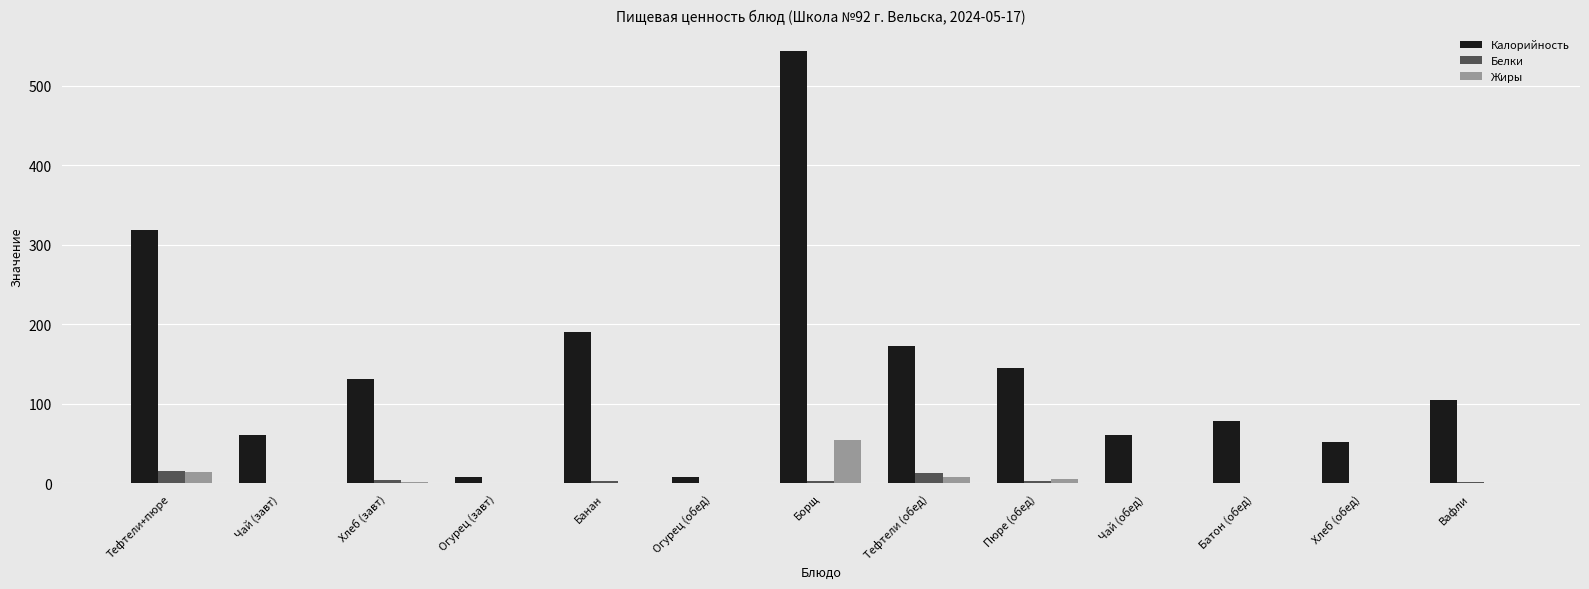

At which label does Калорийность first exceed 105?

Тефтели+пюре